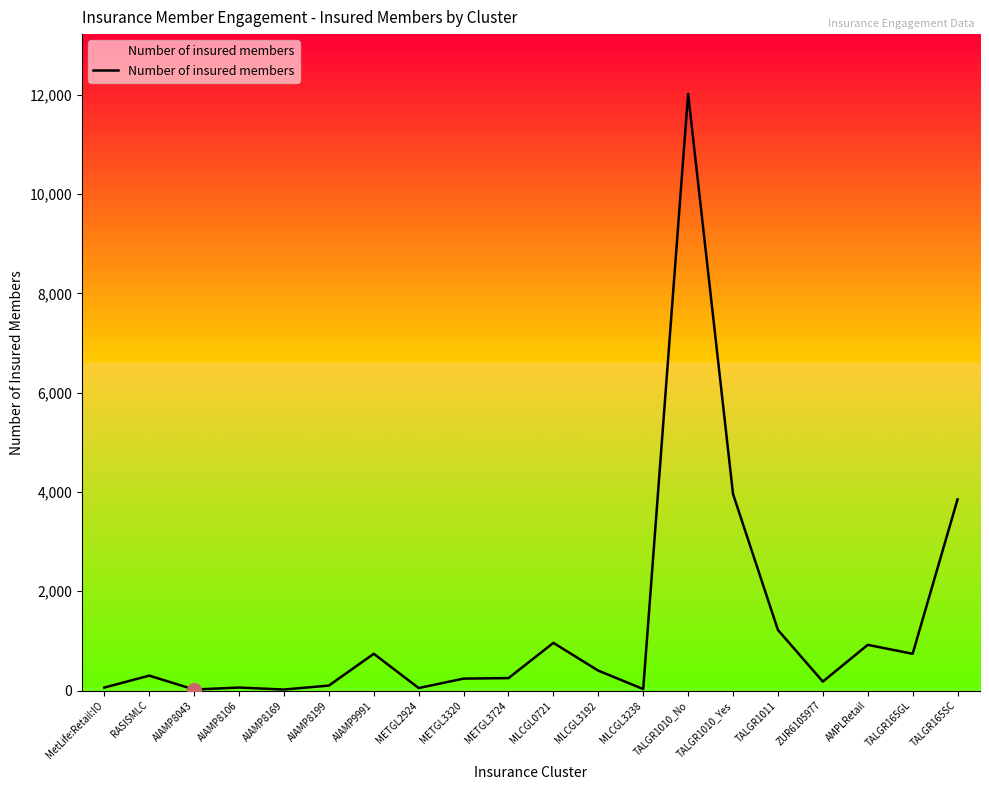

What position from the right is AMPLRetail?

3